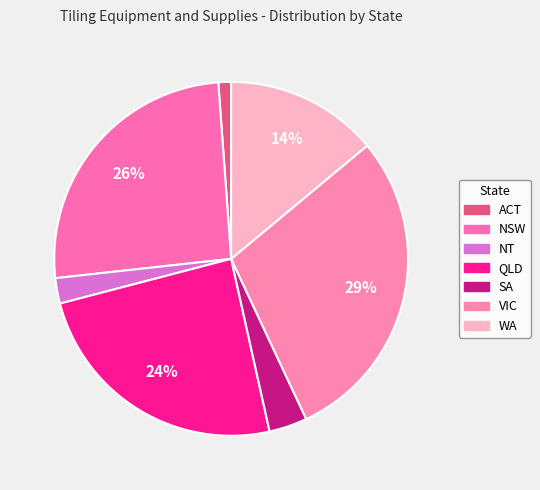

To the nearest percent, what is the average slice percentage?

14%